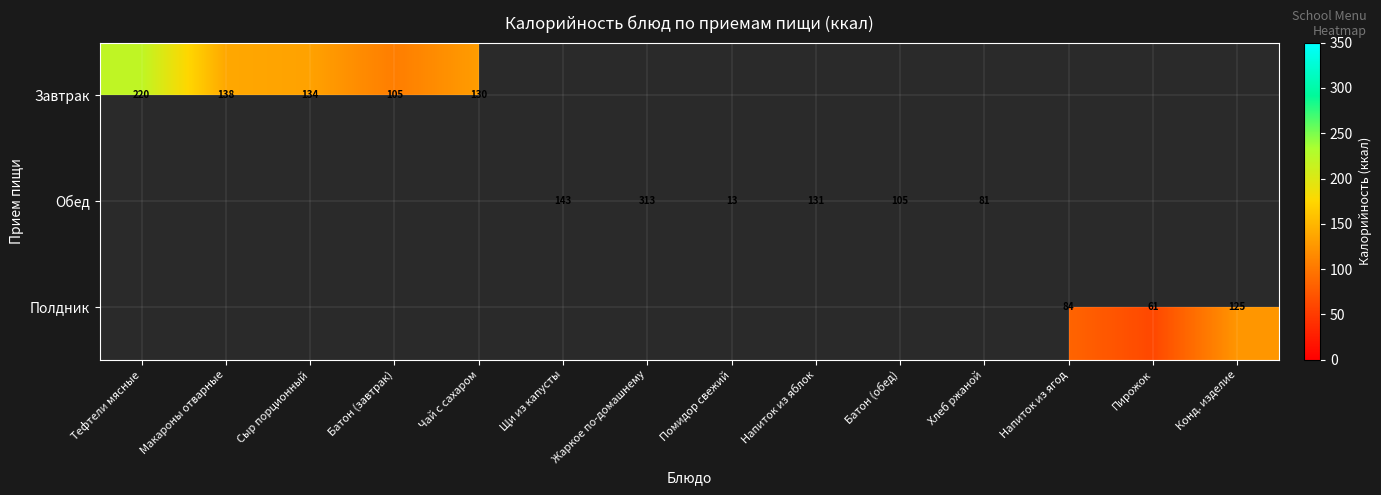

True or false: Обед has a value of 81 at Хлеб ржаной.

True